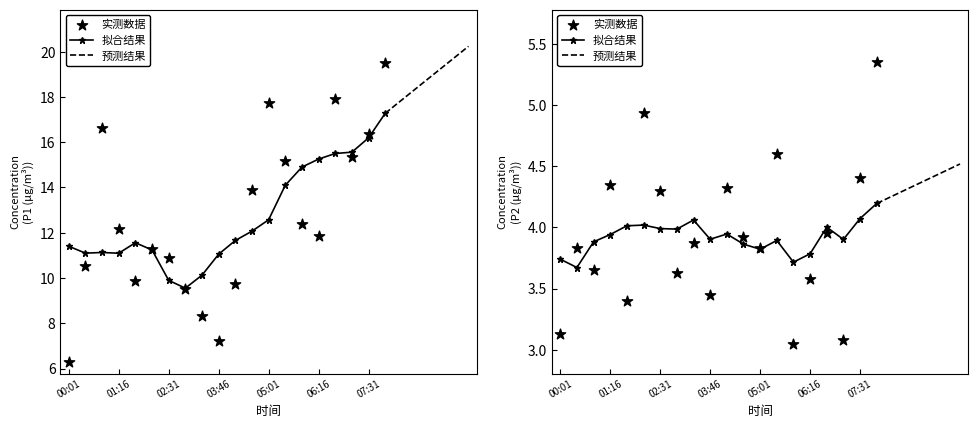

At which category is the sum across all series the highest?

07:56